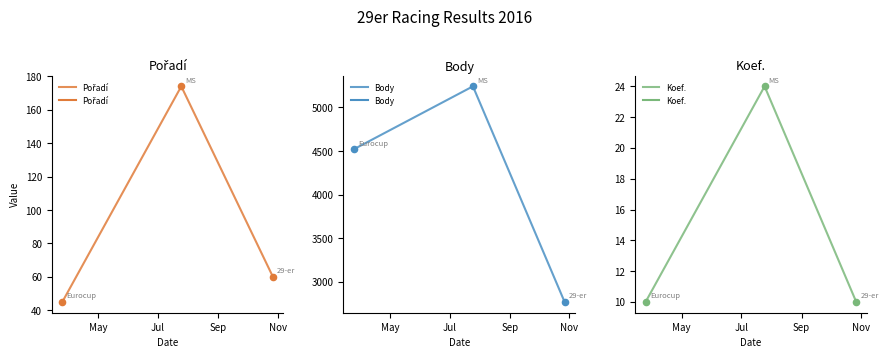

Which series has the largest Y range (max minus min)?

Body